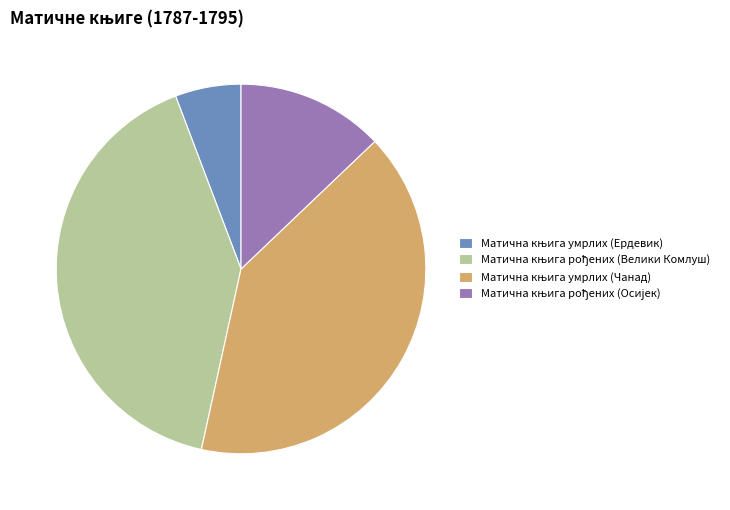

Count the number of slices in the pie.

4